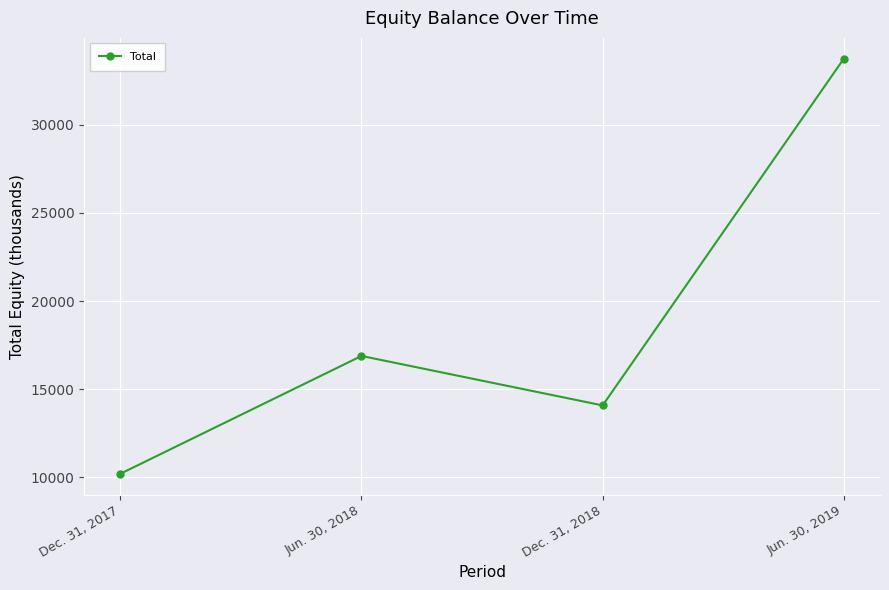

How many interior local valleys (lower than both neighbors) does the data have?

1